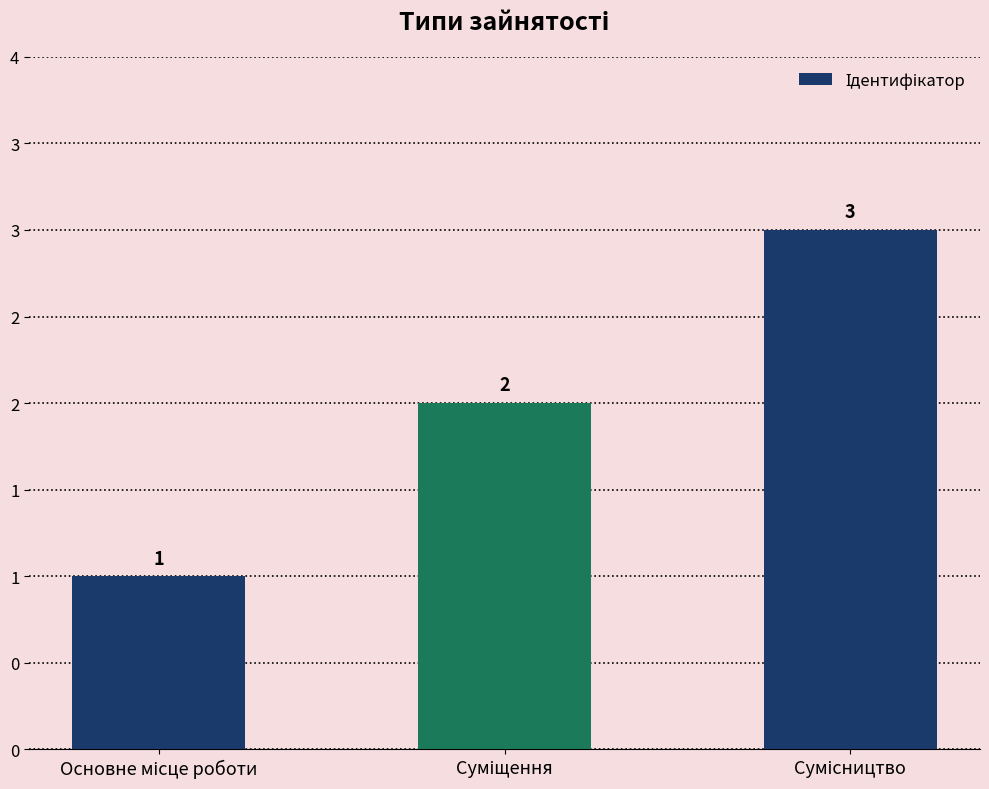

What is the ratio of the value at Суміщення to the value at Сумісництво?

0.7